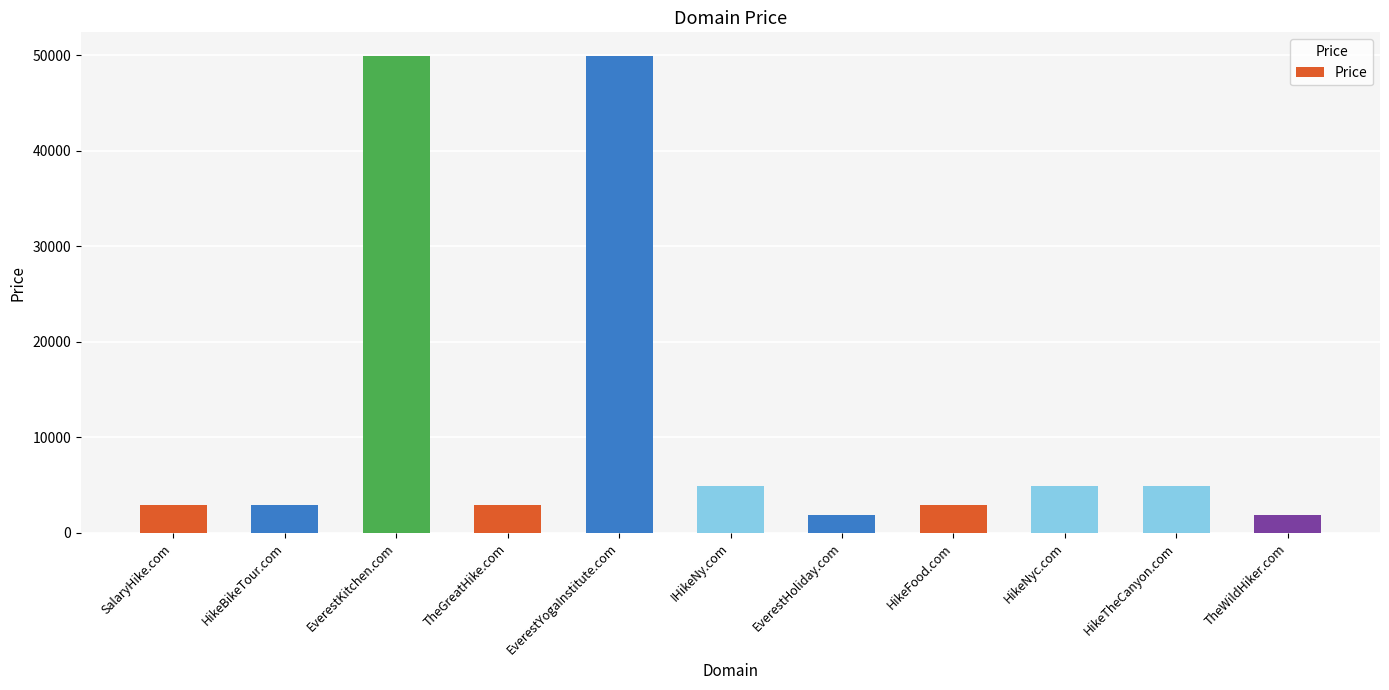

What is the difference between the values at HikeFood.com and EverestKitchen.com?

47000